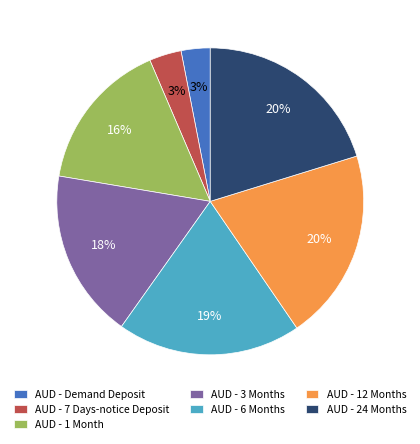

Is AUD - 24 Months the majority of the pie?

No